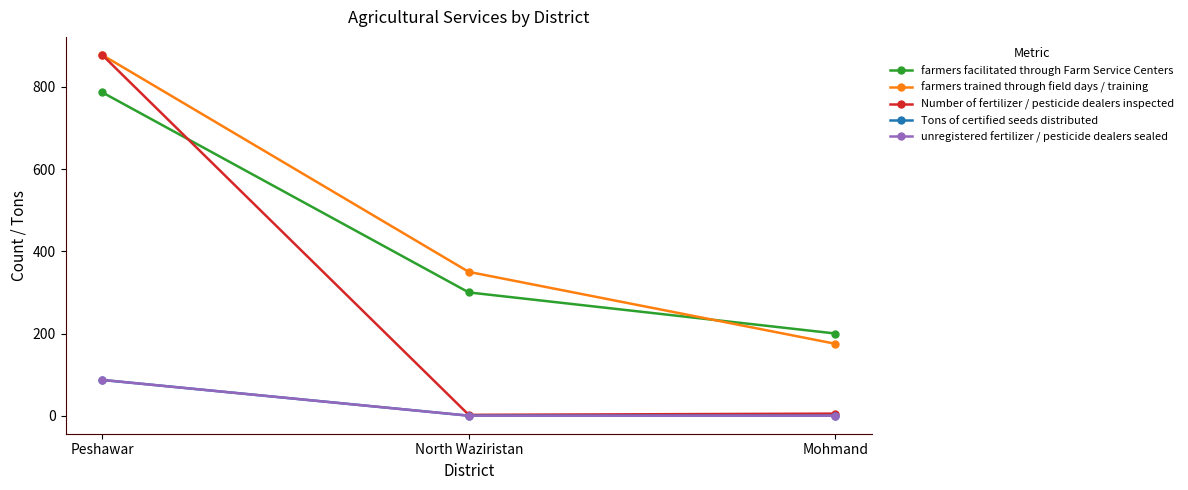

What is the label of the 1st point from the right?

Mohmand